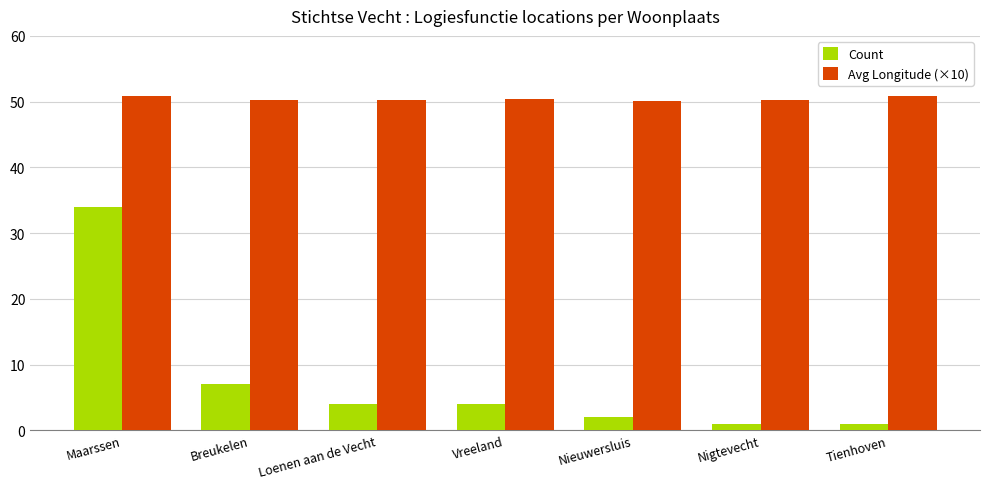

Is the value of Count at Tienhoven greater than the value of Avg Longitude (×10) at Maarssen?

No